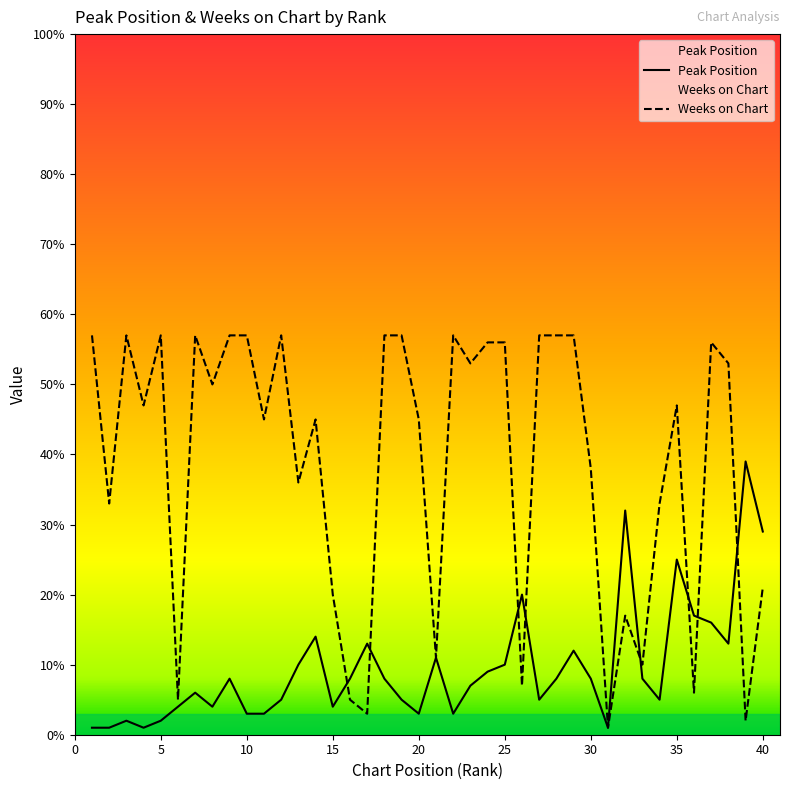

How many values in the Weeks on Chart series are below 47?

19